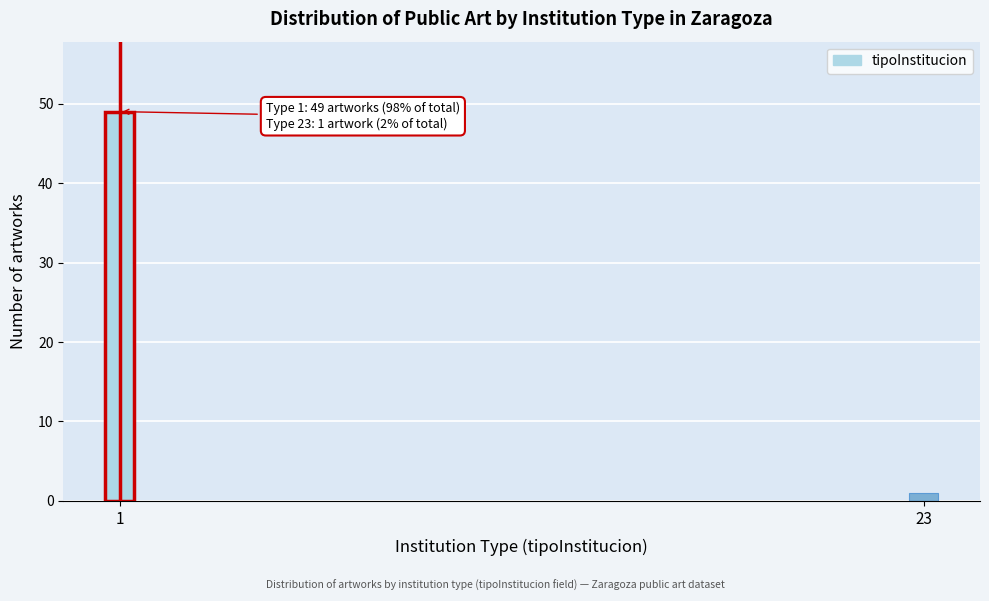

Reading right to left, list all the values displayed in this chart.

1	49